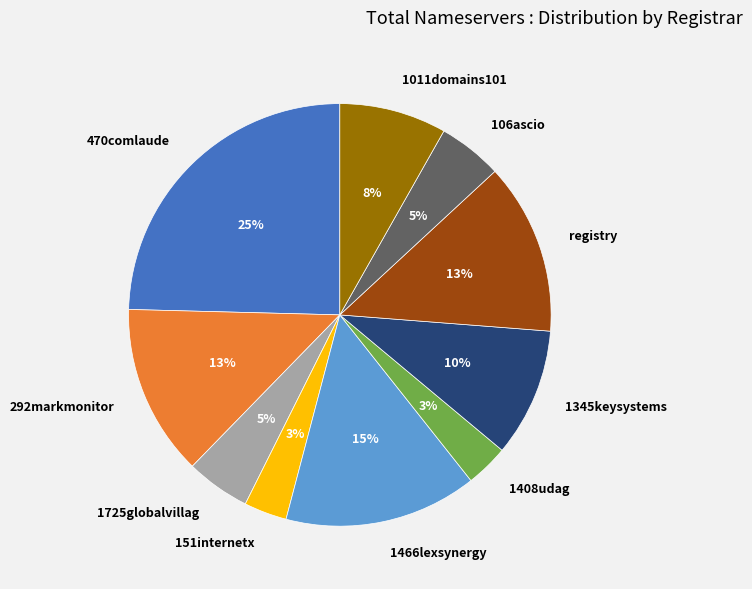

To the nearest percent, what percentage of the pie is 292markmonitor?

13%